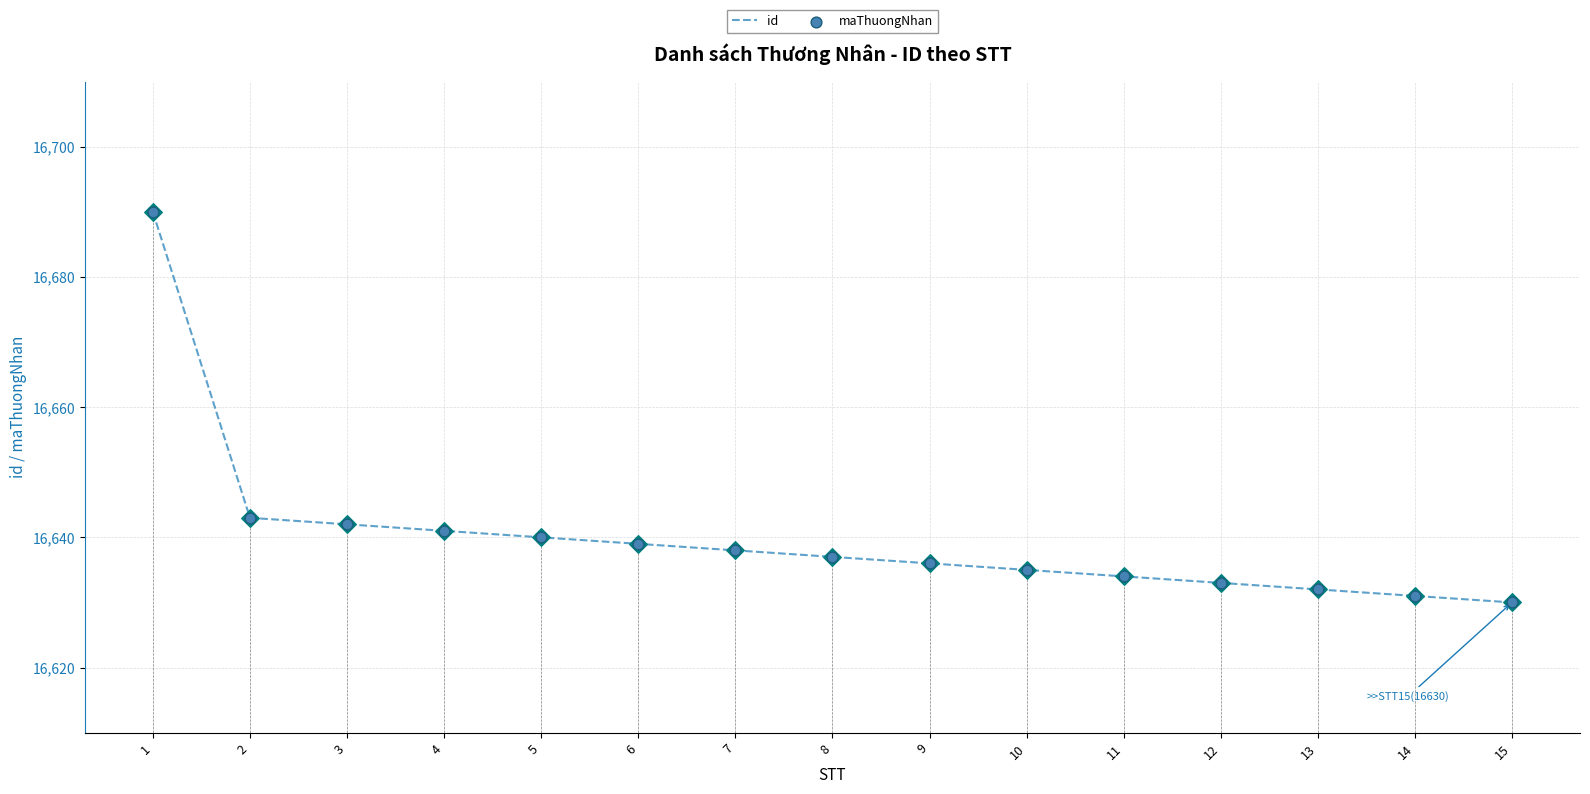

What is the total value across all series at 13?

33264